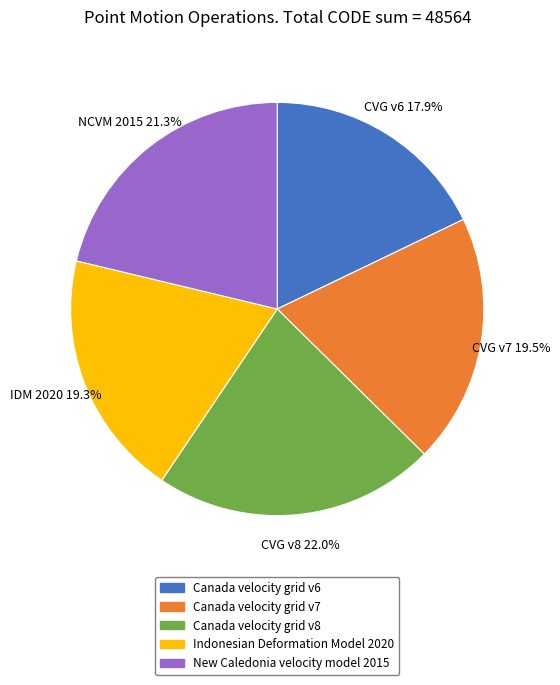

Does Canada velocity grid v7 account for over 50% of the chart?

No